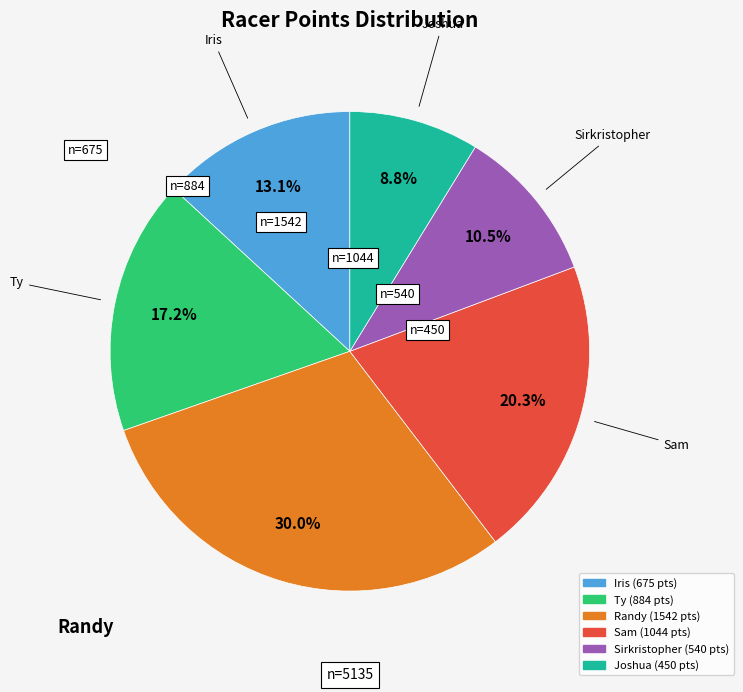

Is Randy the majority of the pie?

No